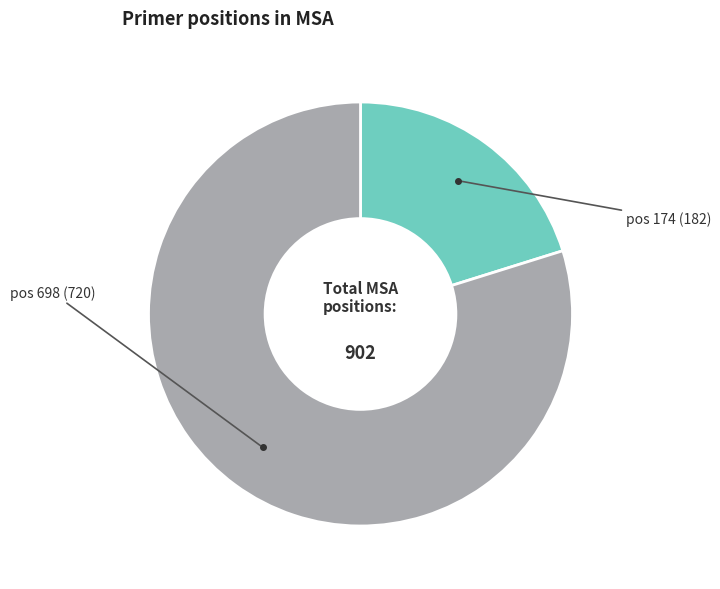

What is the smallest slice in the pie chart?

pos 174 (182)